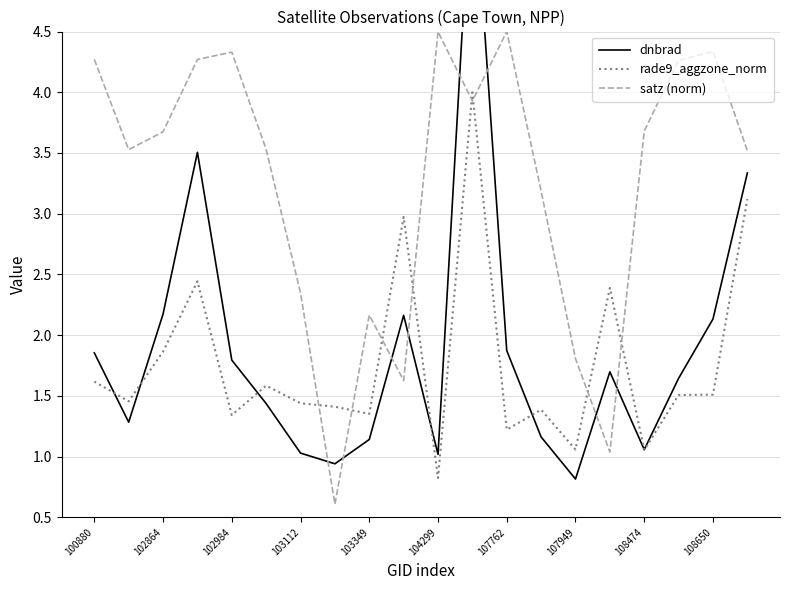

How many lines are shown in the chart?

3